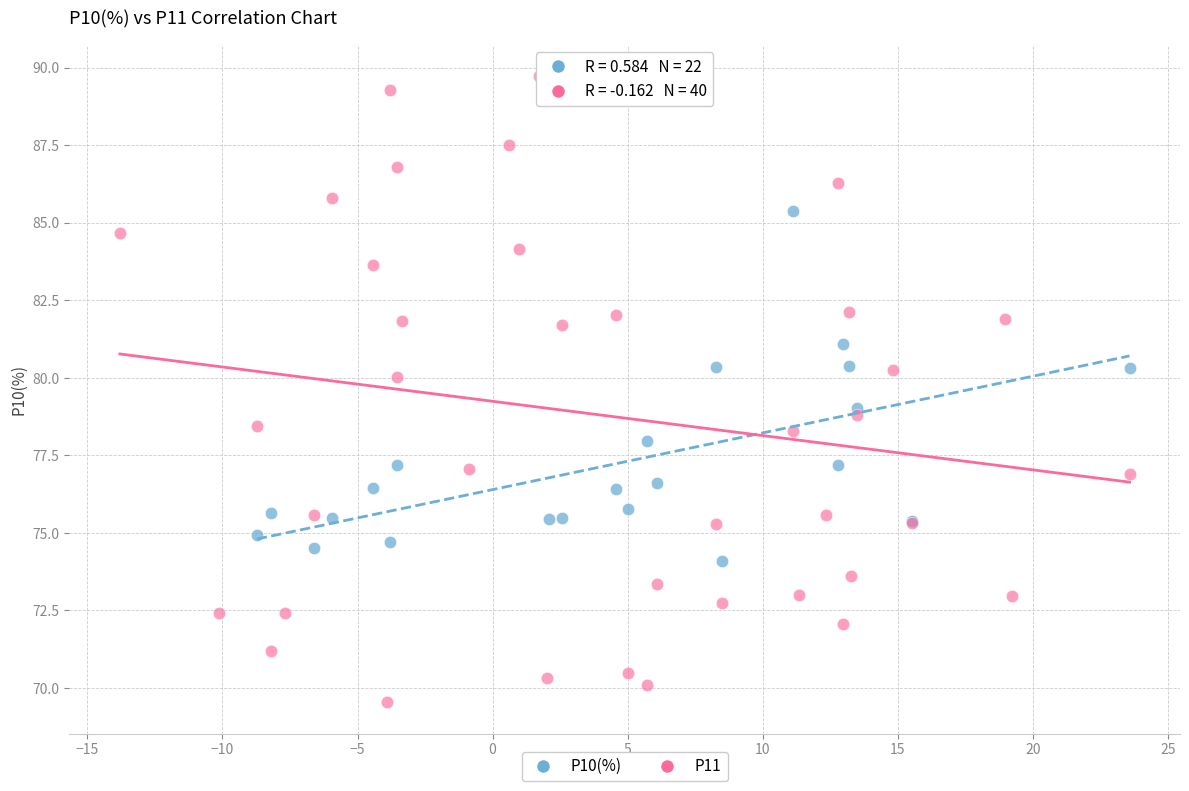

Which series contains the lowest Y value?

P11